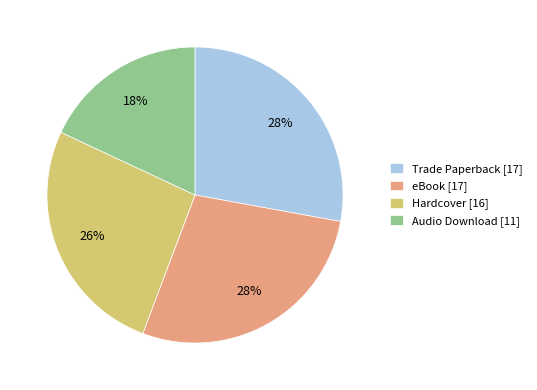

Which category has the smallest portion of the pie?

Audio Download